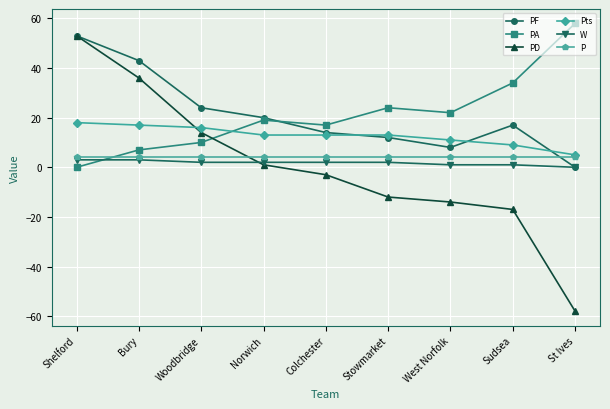

What is the label of the 9th point from the right?

Shelford